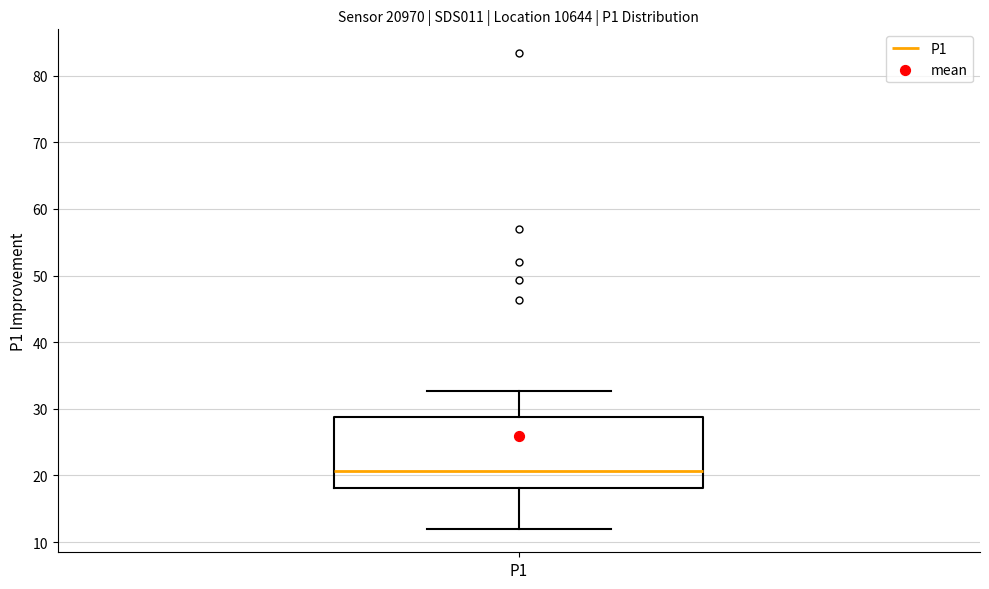

Where does the lower whisker of the box for P1 end on the y-axis? The values are not printed on the chart, so give them approximately, as read against the axis.

12